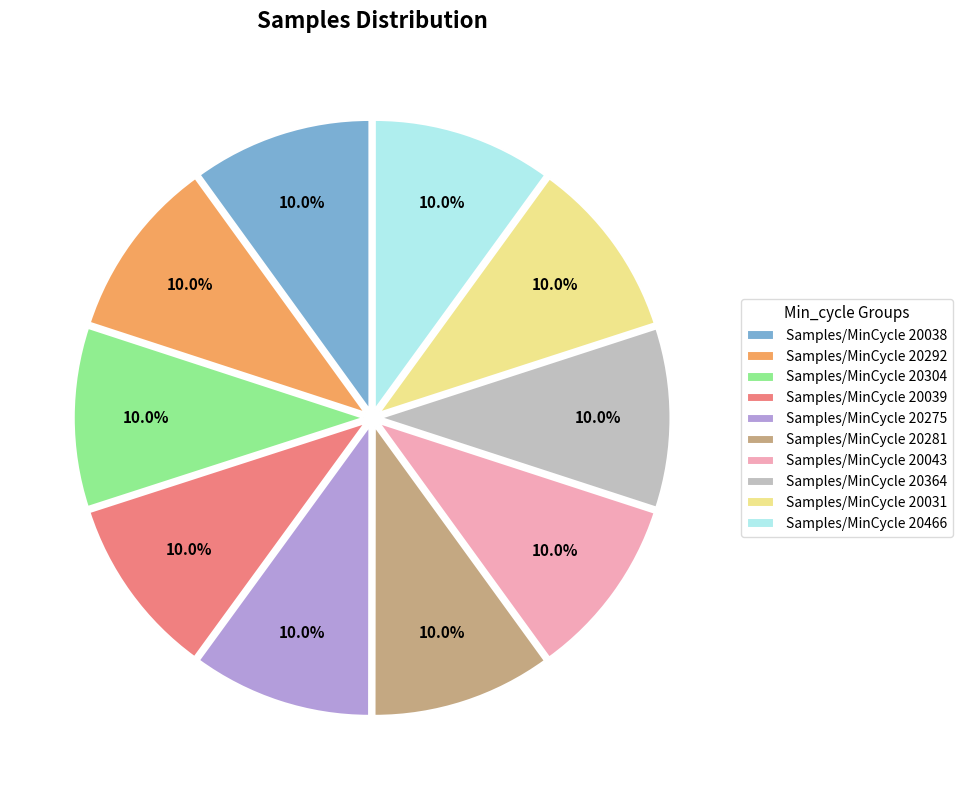

Is Samples/MinCycle 20364 the majority of the pie?

No